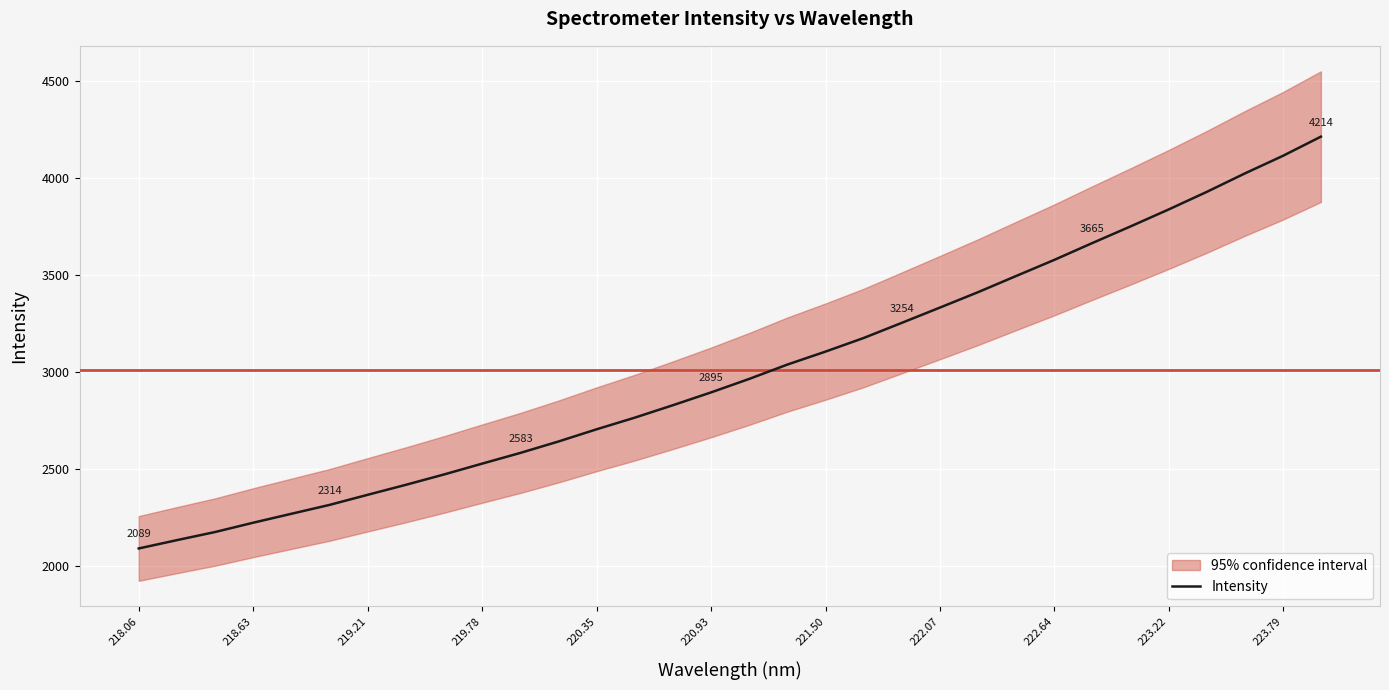

Reading left to right, list all the values displayed in this chart.

2089.4	2132.3	2174.2	2222.3	2268.4	2314.2	2366.4	2417.9	2471.3	2527.3	2582.5	2641.5	2704.5	2764.5	2828.7	2894.8	2964.4	3038.3	3105.3	3175.4	3253.6	3332.4	3411.9	3495.3	3578.4	3665.4	3751.0	3838.5	3929.1	4024.3	4115.2	4214.5